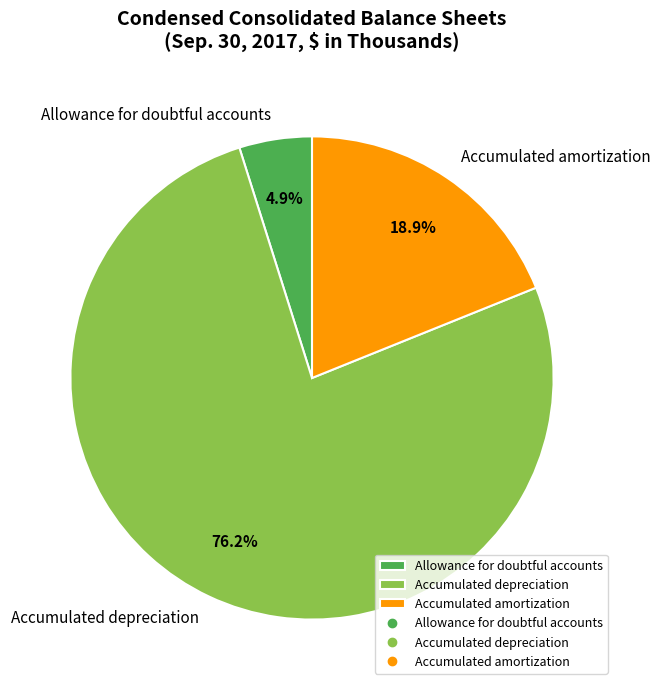

Does Allowance for doubtful accounts account for over 50% of the chart?

No